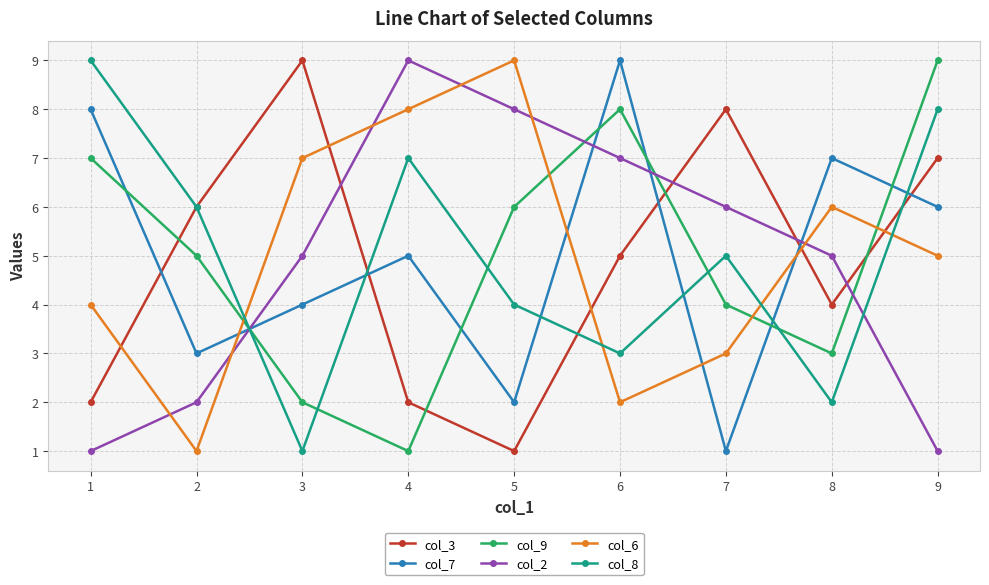

Where is the first local maximum for col_3?

3